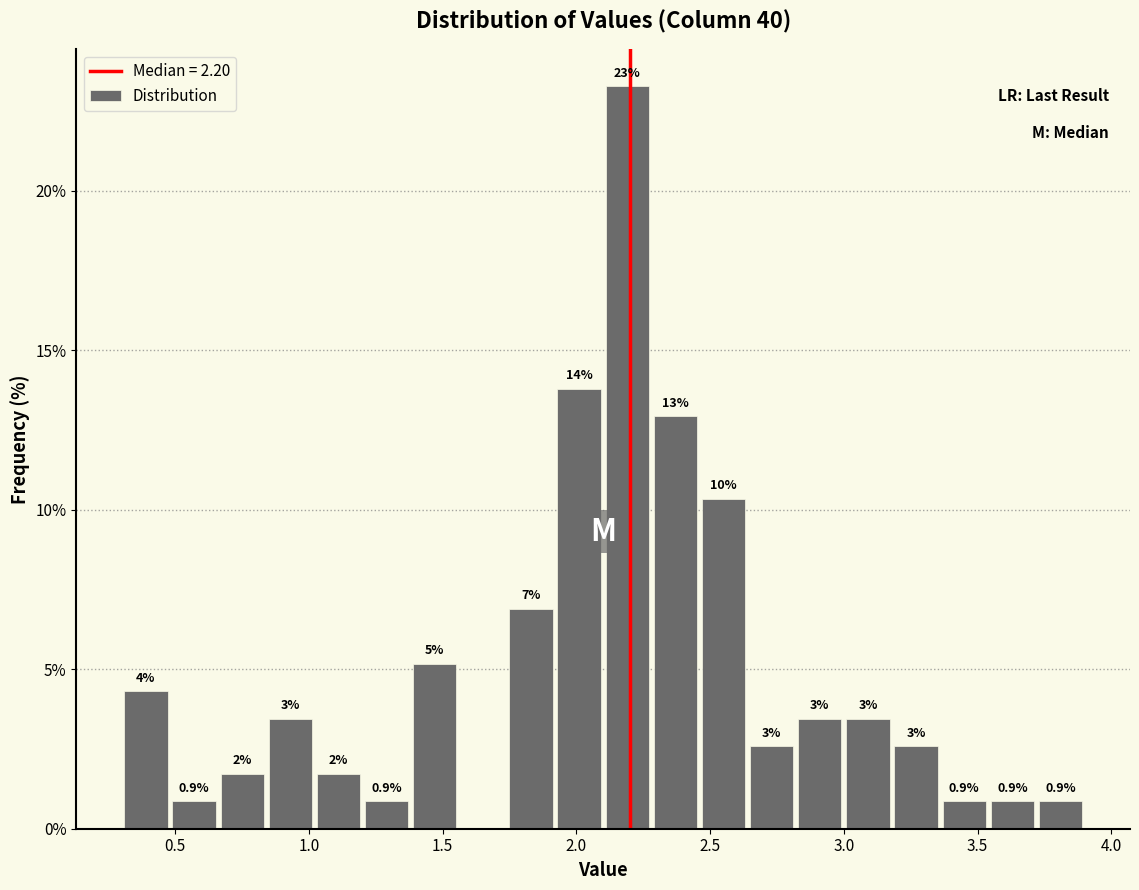

Around what value on the x-axis is the tallest bar? Give the approximate position of its centre, as read against the axis.

2.20